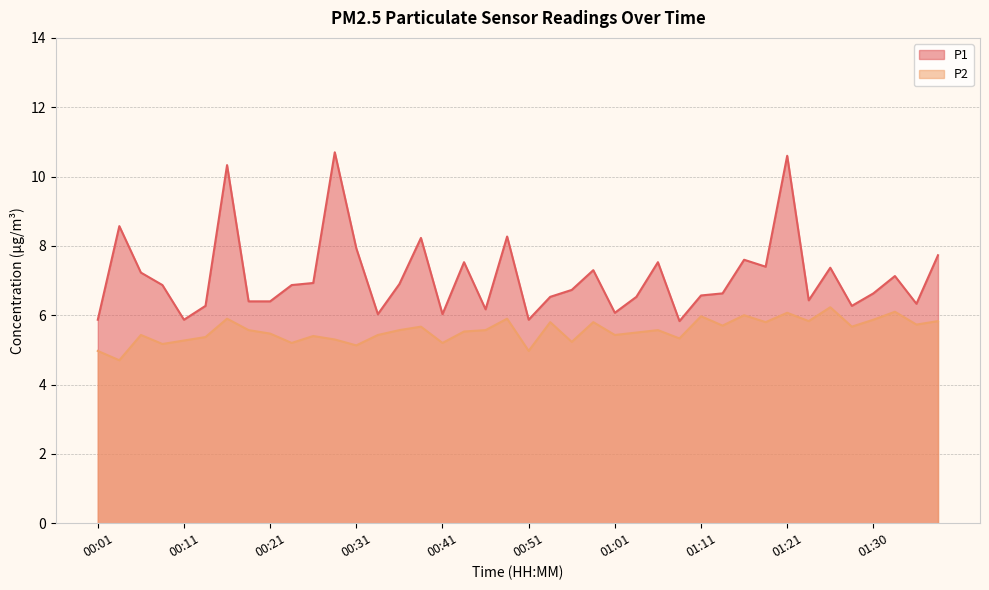

At which category is the sum across all series the highest?

01:21